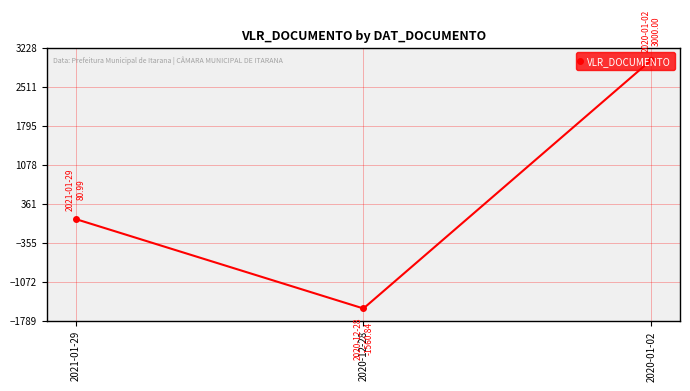

What is the change in value from 2021-01-29 to 2020-12-28?

-1641.8